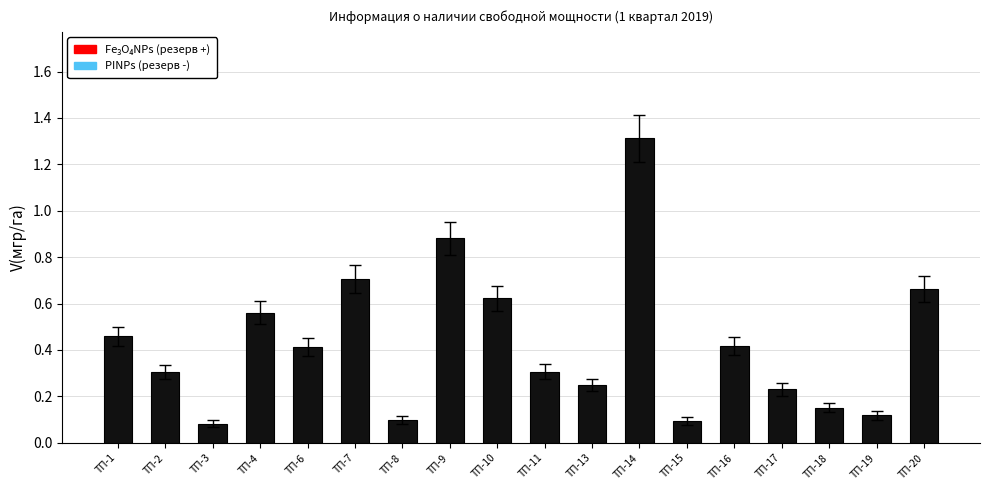

What is the greatest value displayed?

1.3